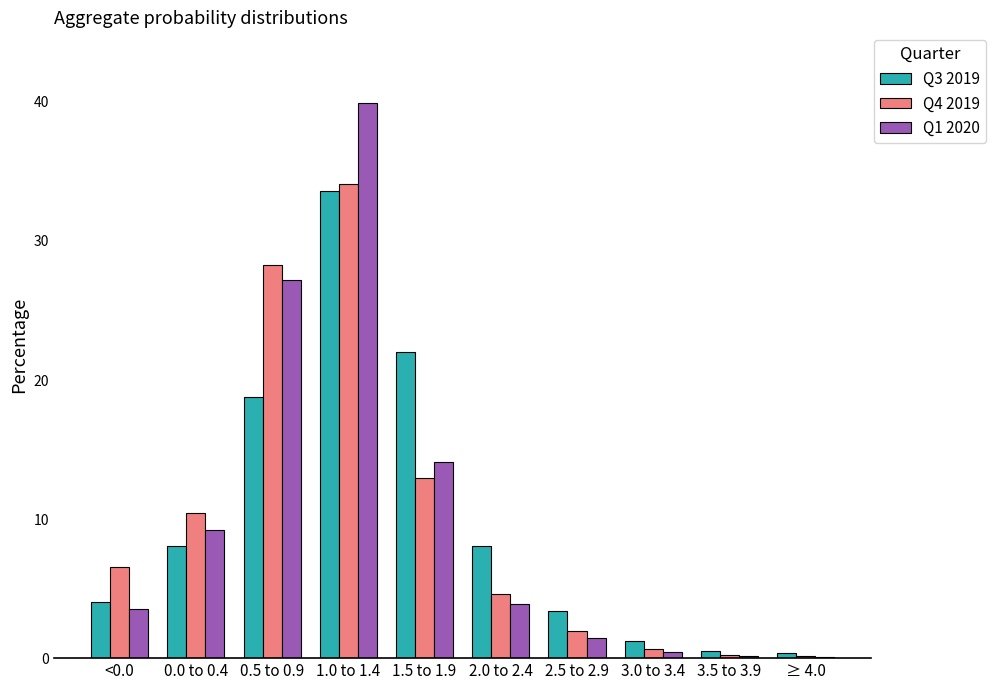

What is the maximum value shown in the chart?

39.9